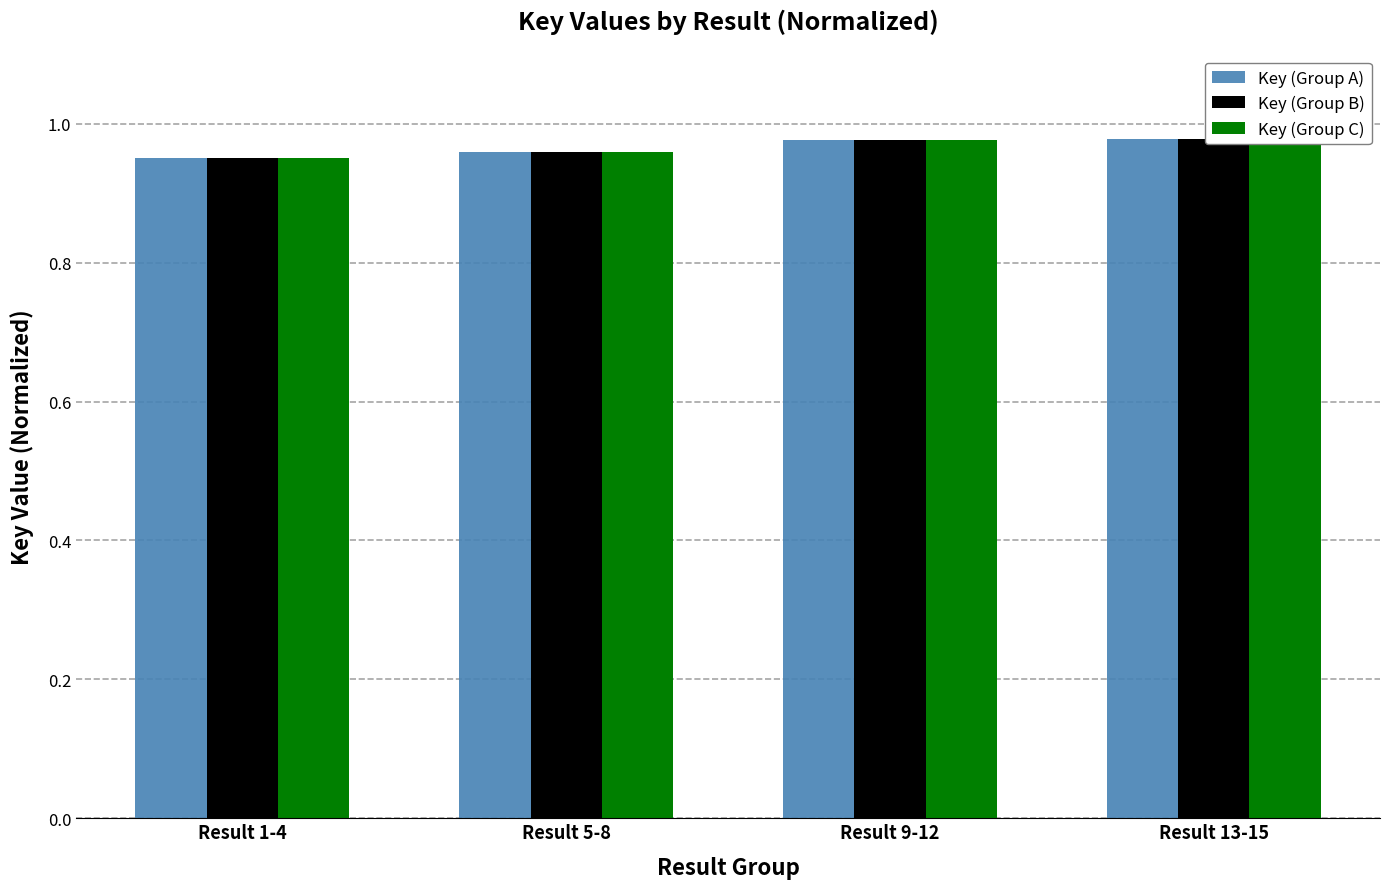

What is the label of the 3rd bar from the right?

Result 5-8